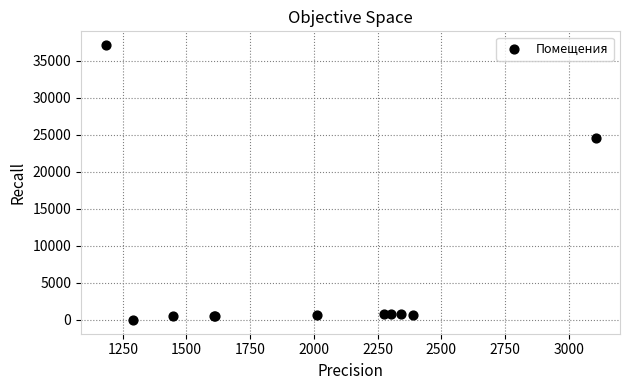

What Y value in the scatter plot is closest to 18554?

24614.6